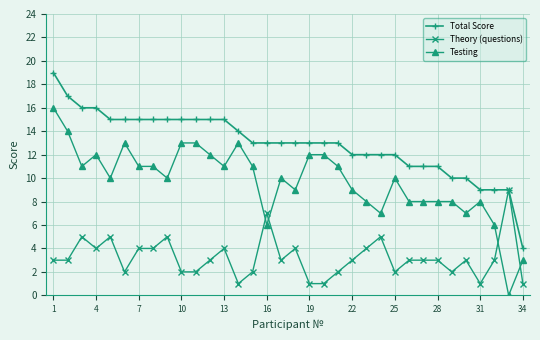

How many values in Testing are above zero?

33